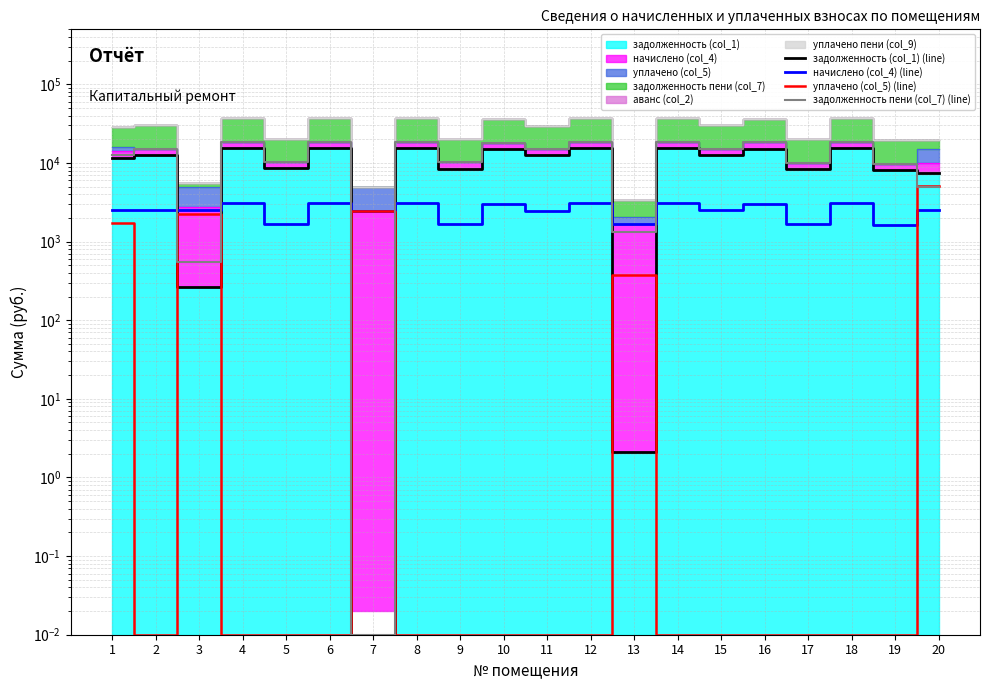

What is the difference between the second highest and second lowest values in the задолженность пени (col_7) (line) series?

18004.8